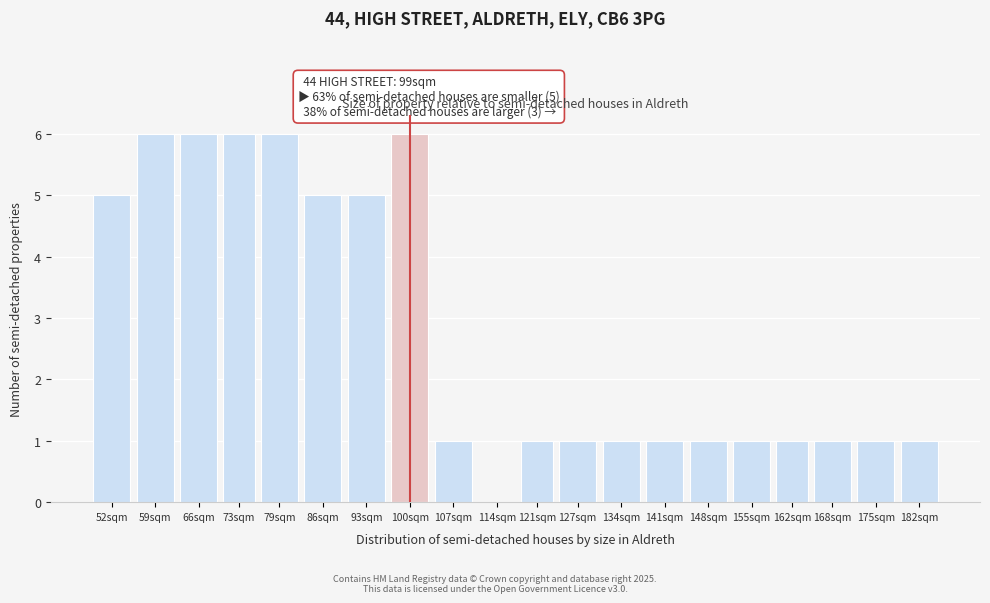

Reading right to left, list all the values displayed in this chart.

182sqm=1	175sqm=1	168sqm=1	162sqm=1	155sqm=1	148sqm=1	141sqm=1	134sqm=1	127sqm=1	121sqm=1	114sqm=0	107sqm=1	100sqm=6	93sqm=5	86sqm=5	79sqm=6	73sqm=6	66sqm=6	59sqm=6	52sqm=5